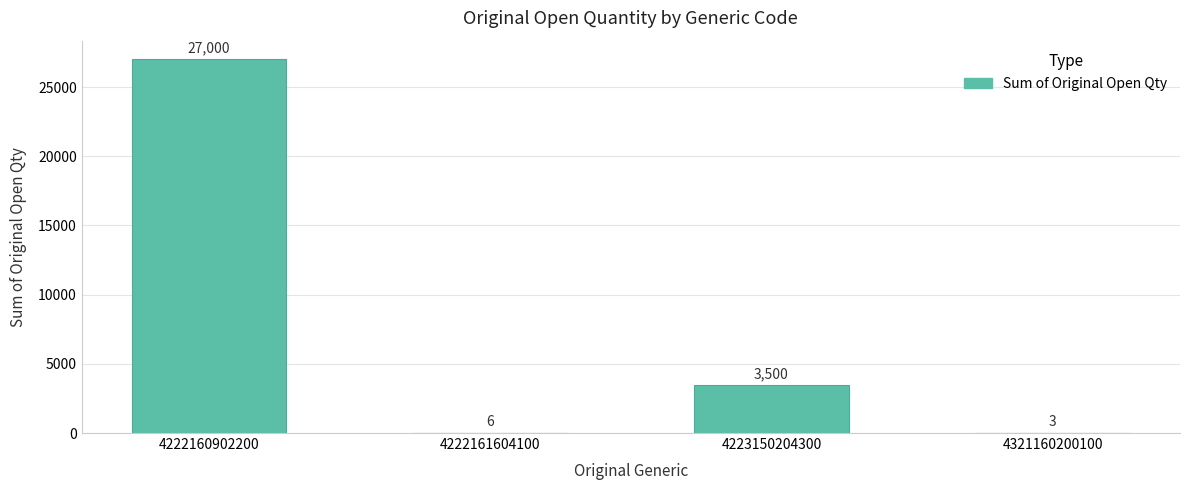

What is the maximum value shown in the chart?

27000